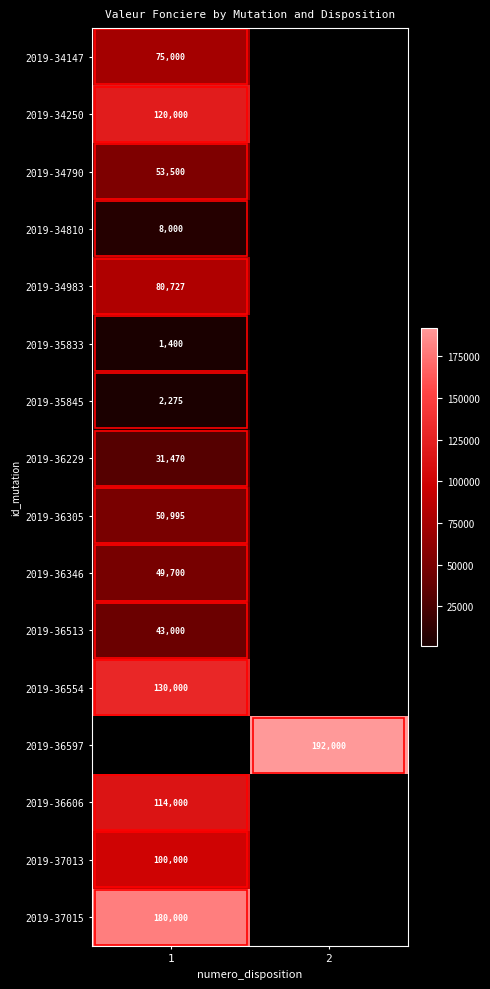

True or false: 2019-34147 has a value of 18601 at 1.

False